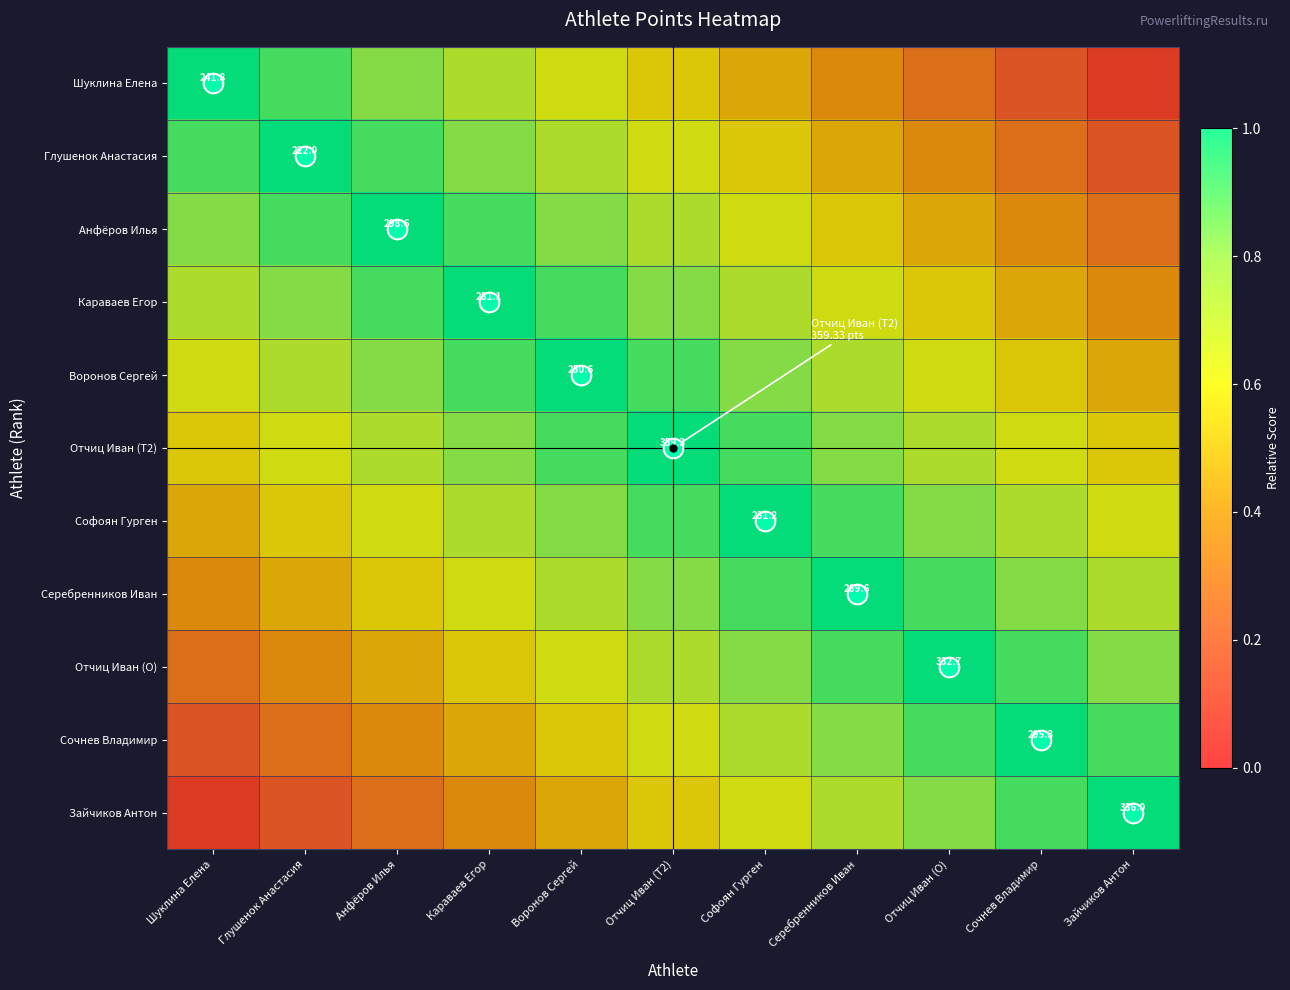

The Воронов Сергей series shows 1.0 at Серебренников Иван. True or false?

False